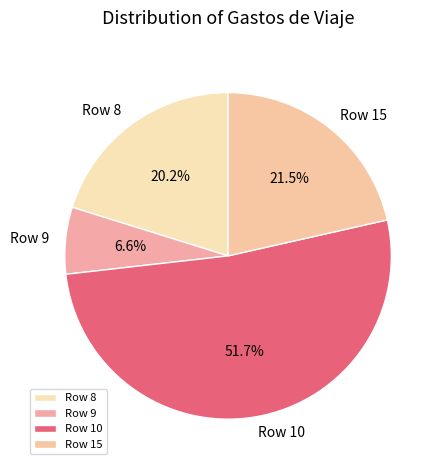

To the nearest percent, what is the difference between the largest and smallest slice percentages?

45%